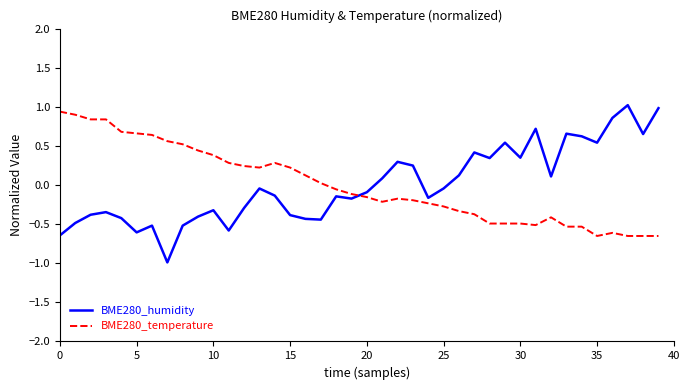

True or false: BME280_humidity and BME280_temperature intersect in this chart.

True